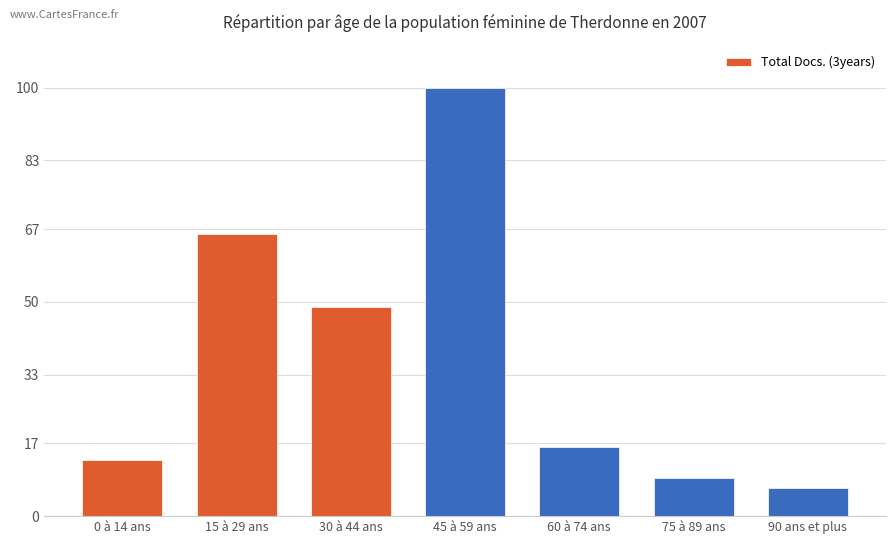

What is the difference between the maximum and second lowest values?

91.0